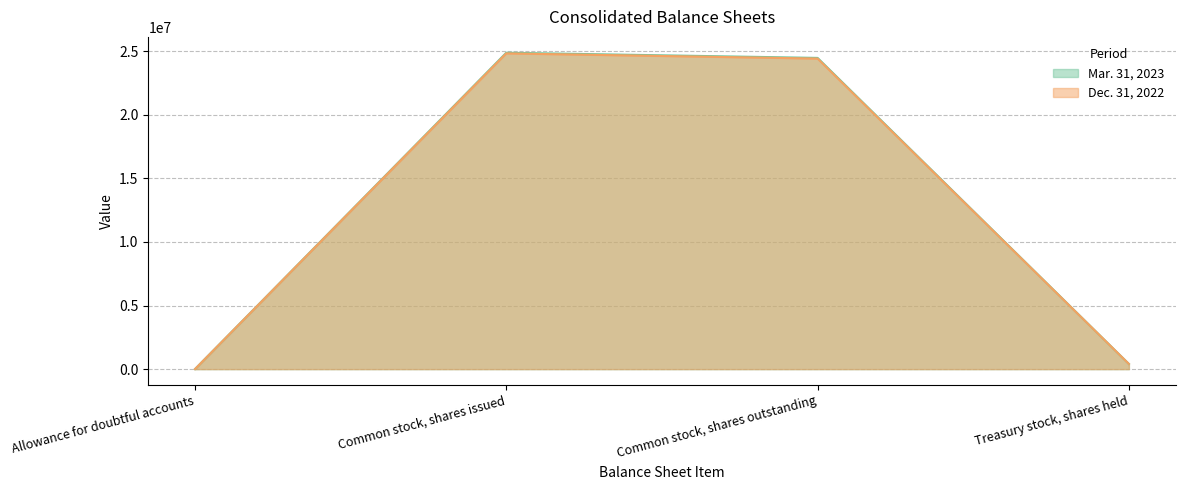

True or false: Dec. 31, 2022 and Mar. 31, 2023 cross at least once.

False